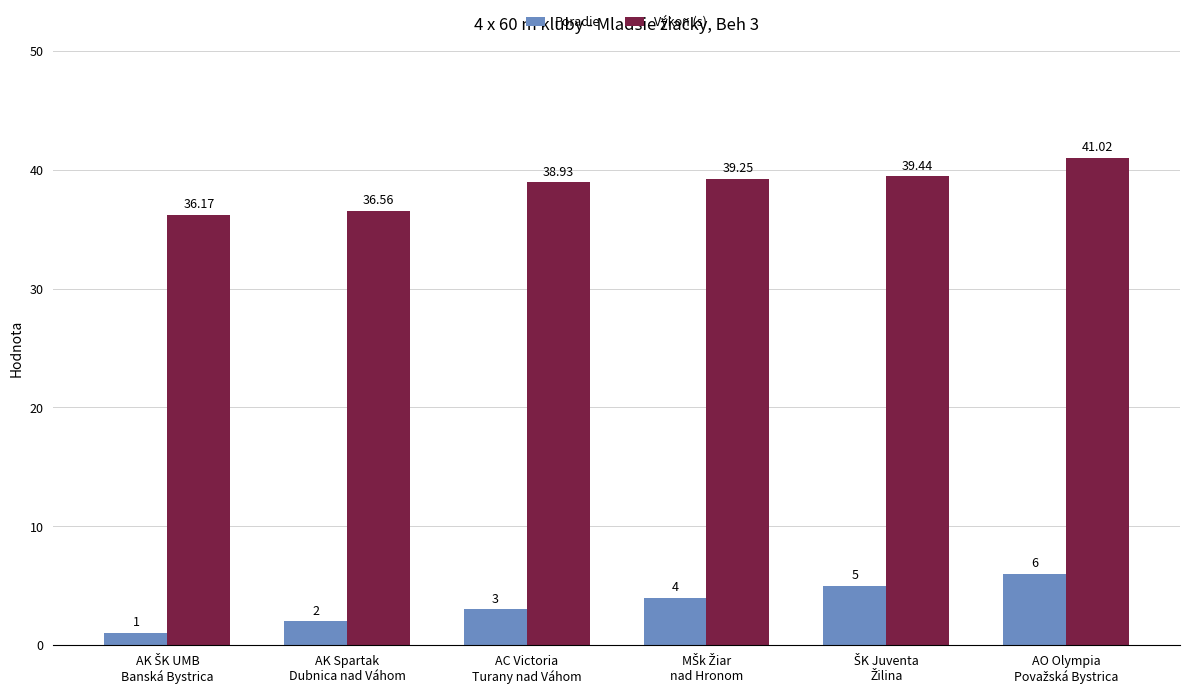

Which series has the largest range (max minus min)?

Poradie